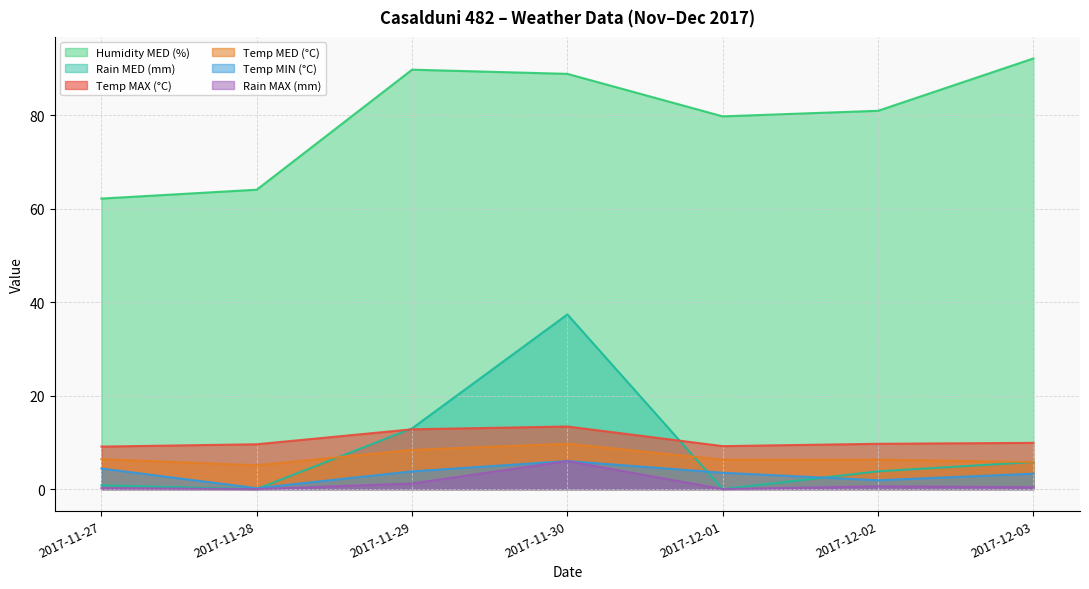

Rank the series at 2017-12-01 from lowest to highest value.

Rain MAX (mm), Rain MED (mm), Temp MIN (°C), Temp MED (°C), Temp MAX (°C), Humidity MED (%)